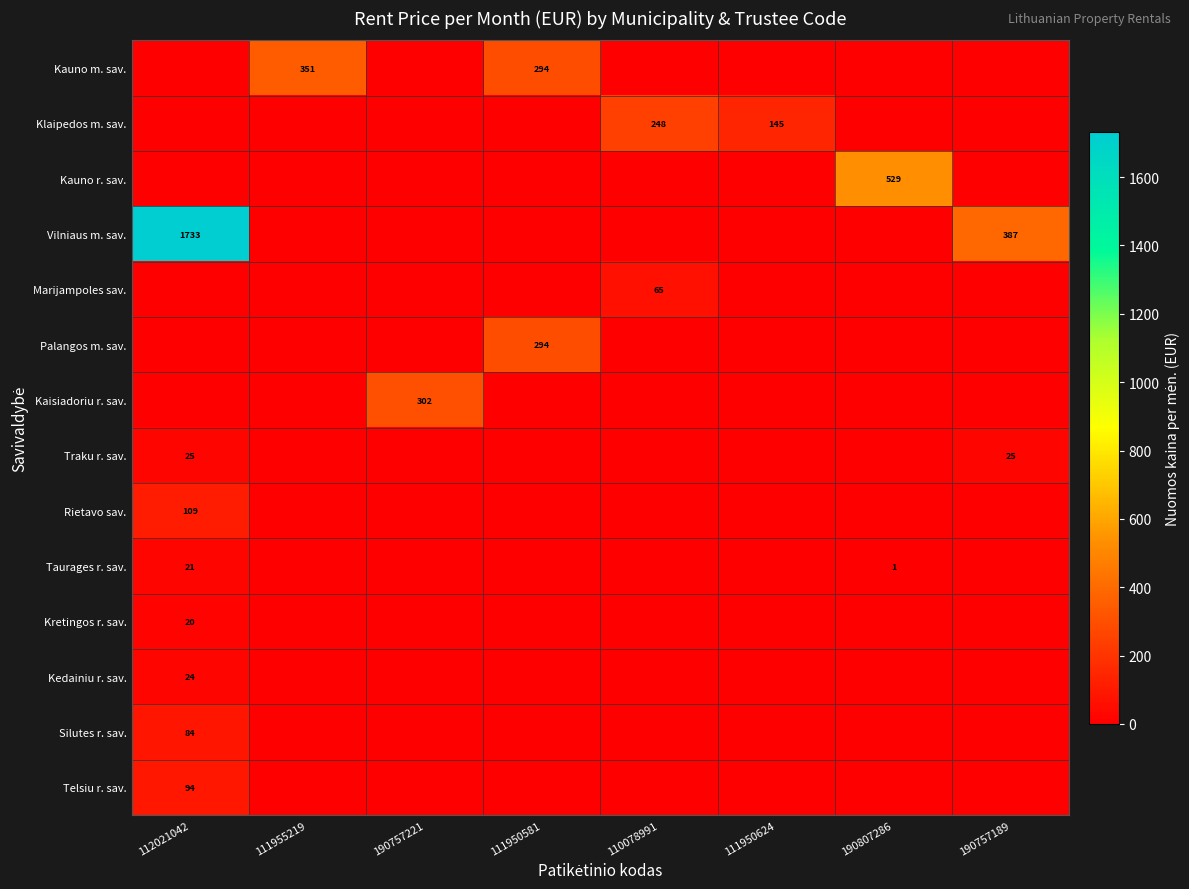

Is it true that Telsiu r. sav. equals 64.3 at 190807286?

False